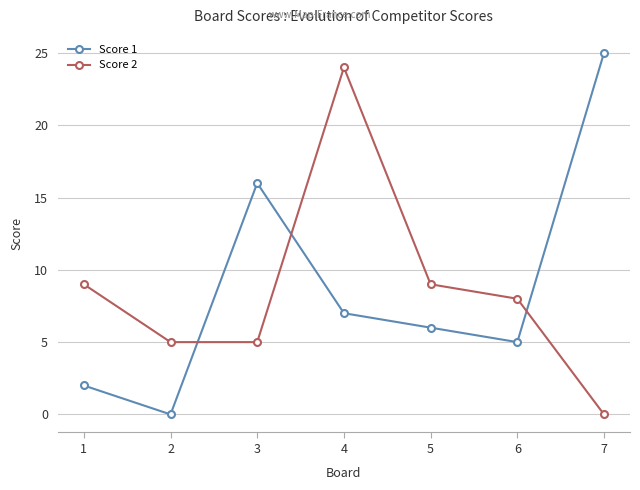

What is the difference between the maximum and minimum values in the Score 1 series?

25